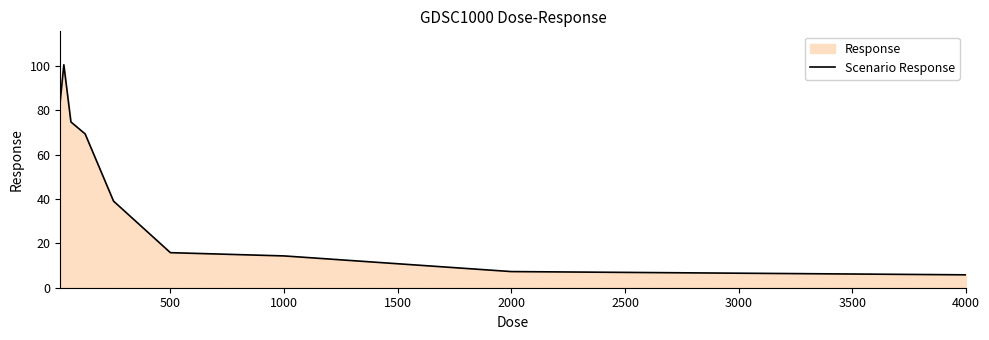

Read the value at 4000.

5.8